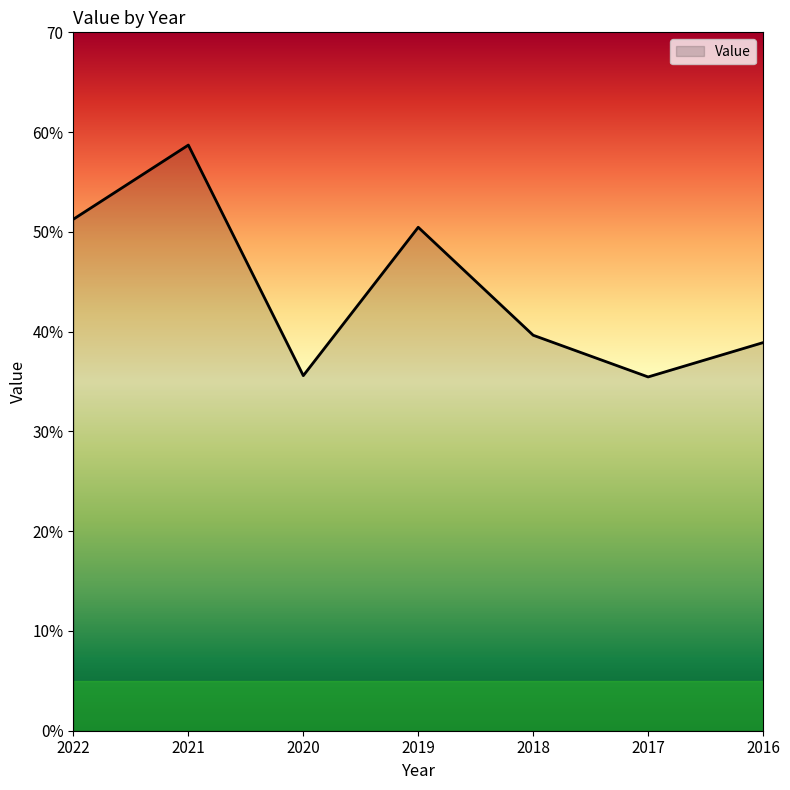

What is the value of the 4th point from the left?

50.5